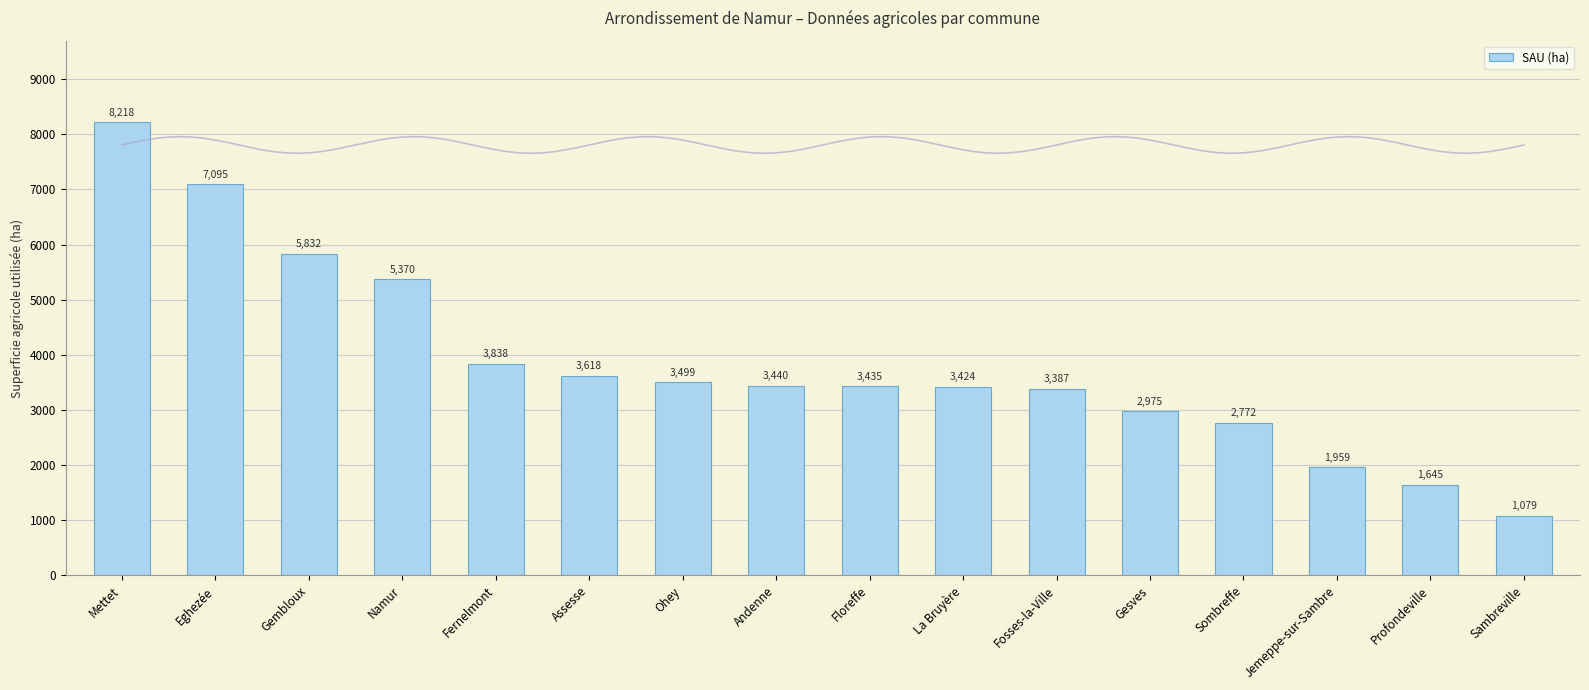

How many bars are there in total?

16